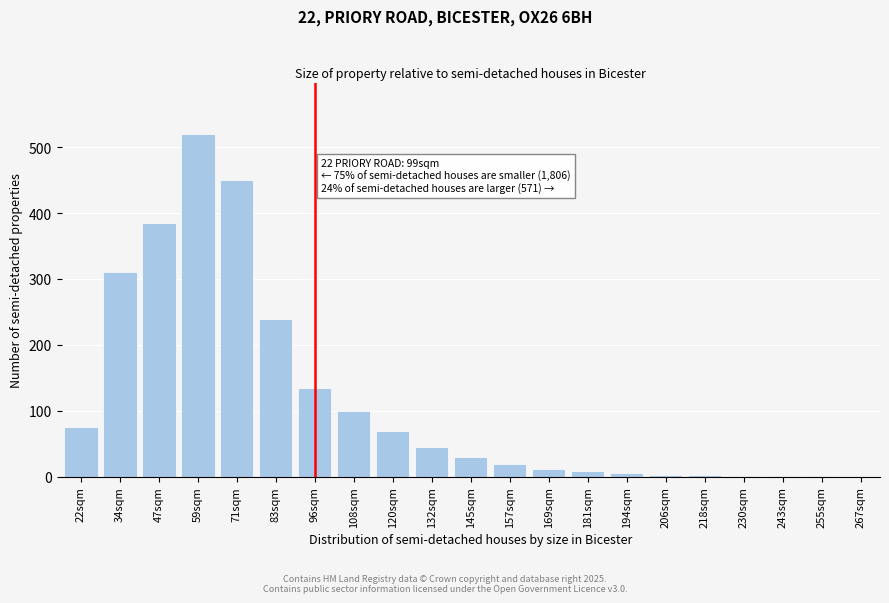

What is the sum of all values?

2413